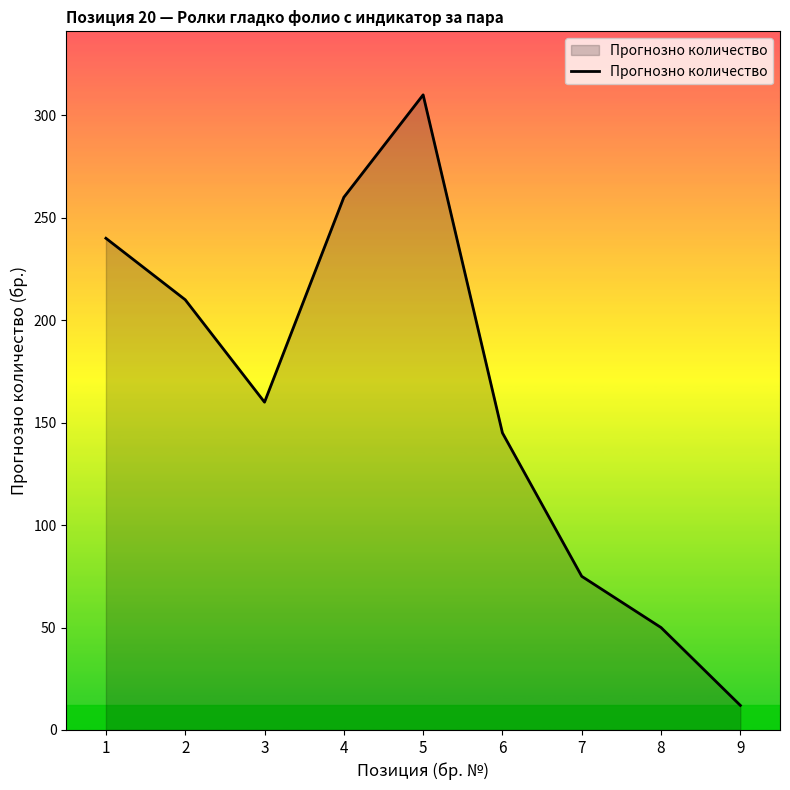

What is the difference between the maximum and minimum values?

298